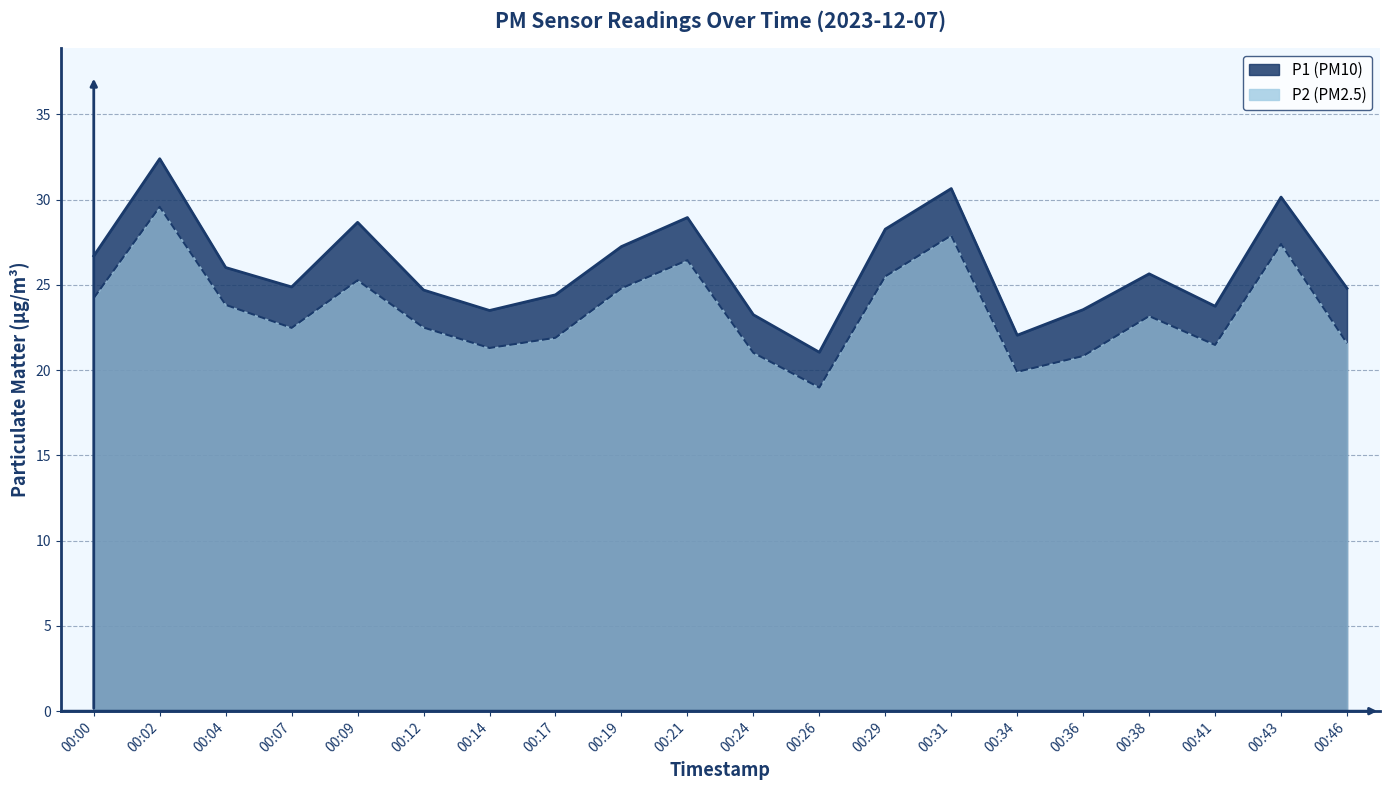

What is the difference between the P2 values at 00:14 and 00:21?

5.1